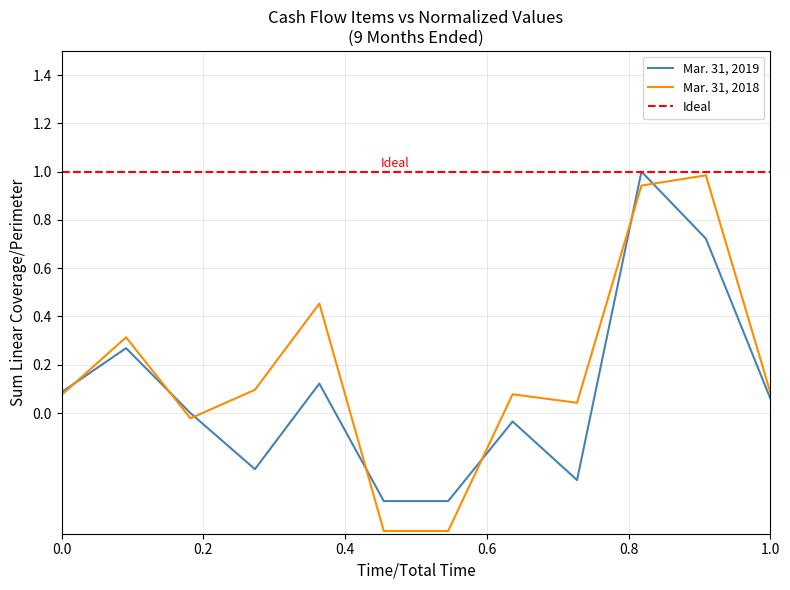

What is the highest value of the Mar. 31, 2019 series?

1.0